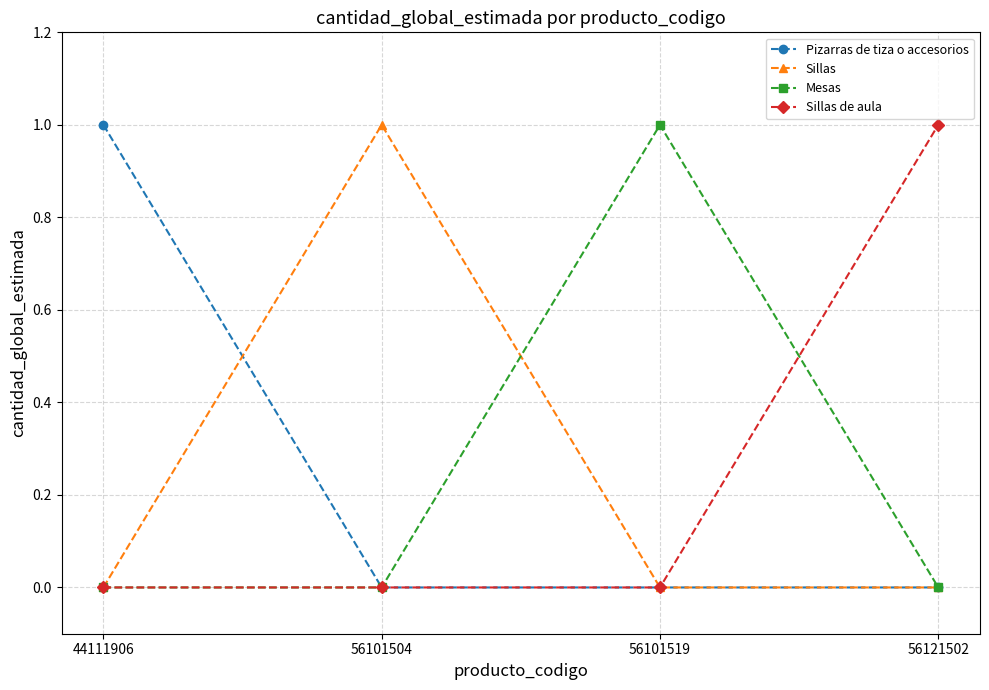

At how many categories does at least one series exceed 0?

4